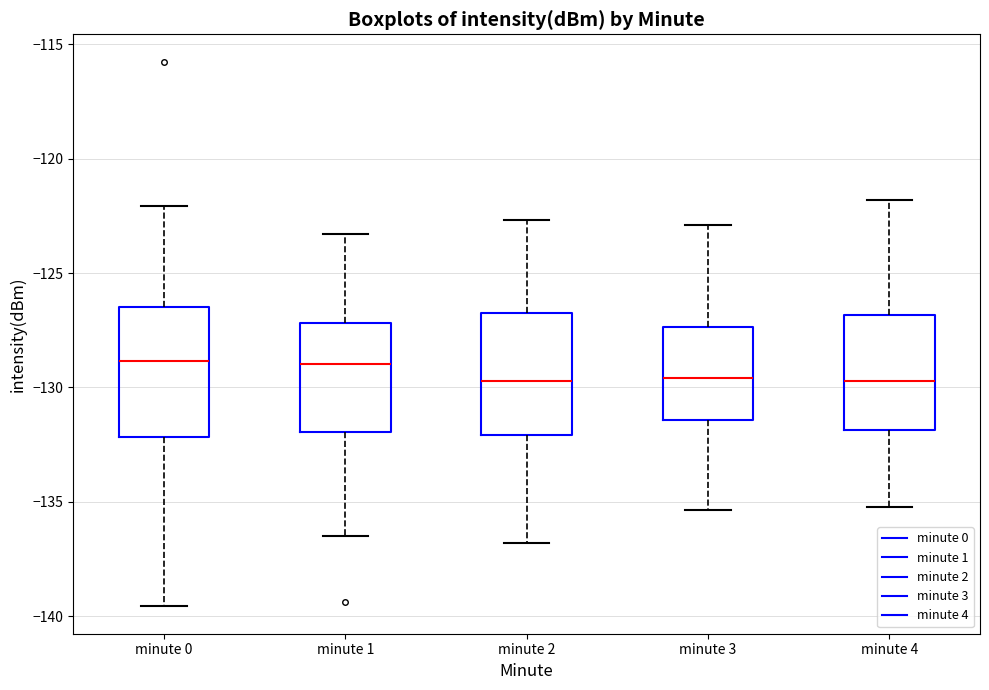

Reading left to right, transcribe this box plot: for each box, give where its median line is, the range the box spans, and where its two whiskers end, as read against the y-axis. The values are not printed on the chart, so give them approximately, as read against the axis.

minute 0: median -129.0, box -132.0 to -126.5, whiskers -139.5 to -122.0
minute 1: median -129.0, box -132.0 to -127.0, whiskers -136.5 to -123.5
minute 2: median -129.5, box -132.0 to -126.5, whiskers -137.0 to -122.5
minute 3: median -129.5, box -131.5 to -127.5, whiskers -135.5 to -123.0
minute 4: median -129.5, box -132.0 to -127.0, whiskers -135.0 to -122.0